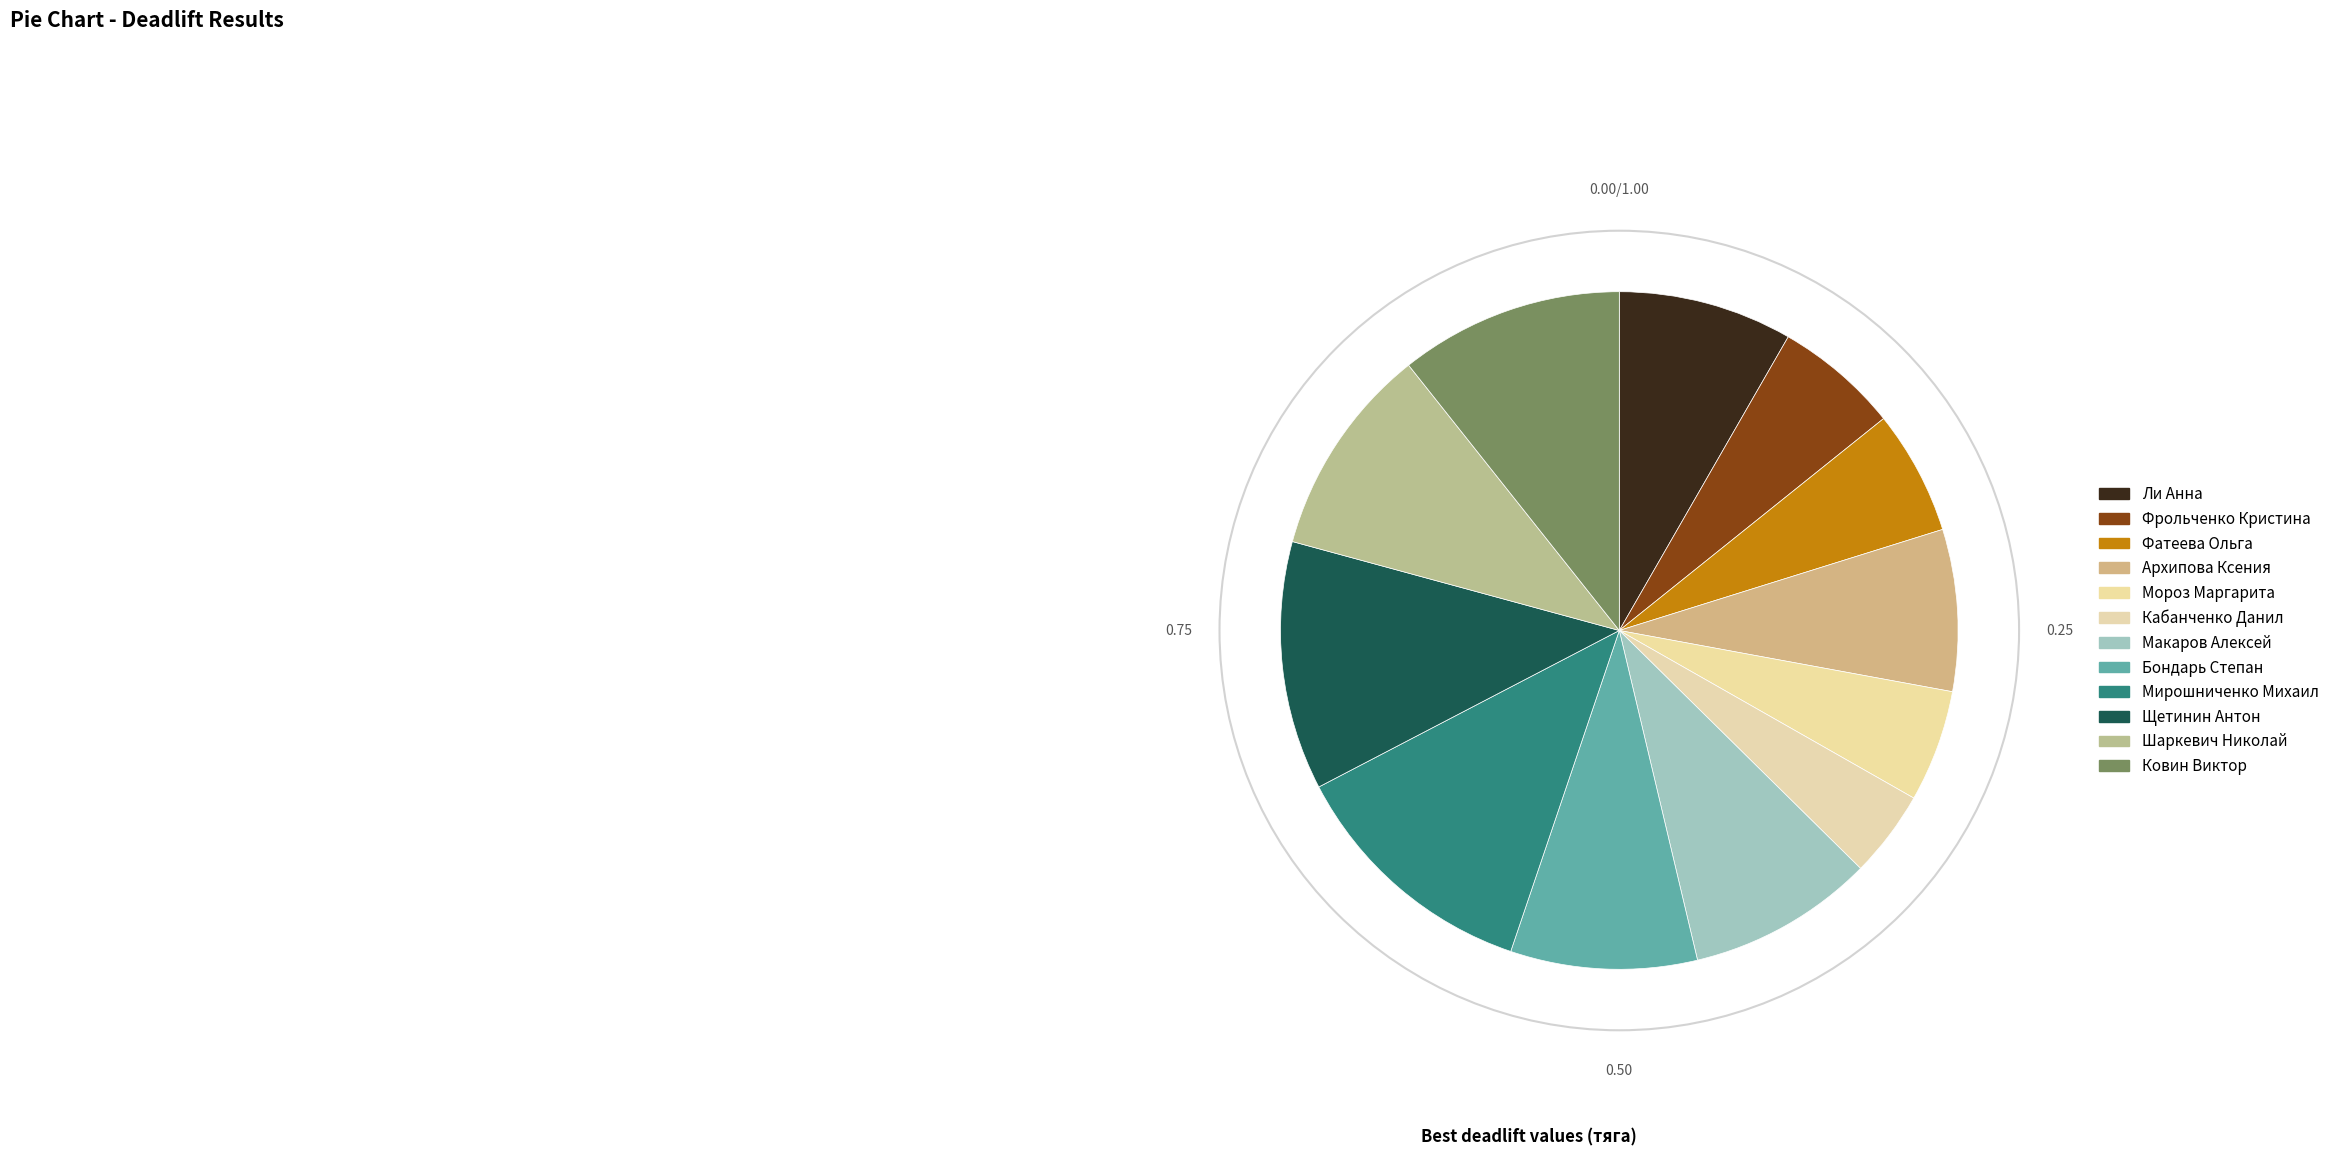

How many slices are in this pie chart?

12